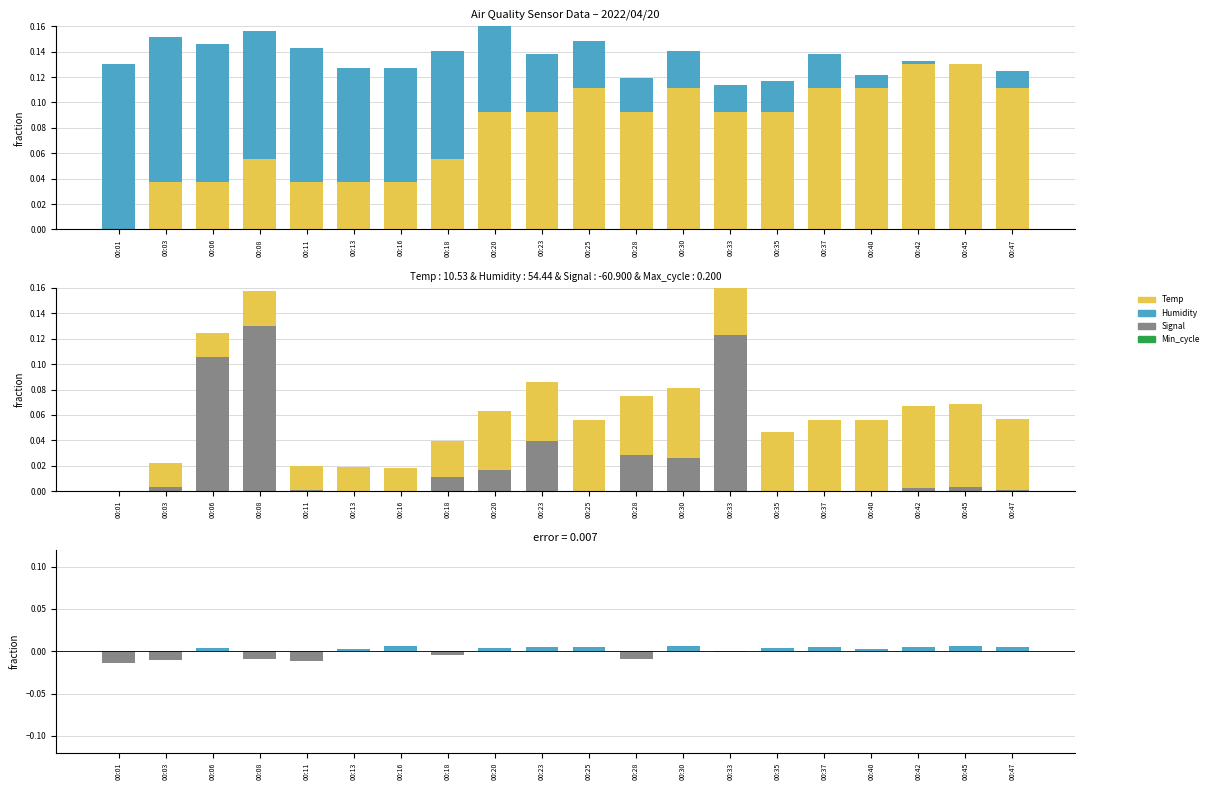

Reading left to right, list all the values displayed in this chart.

Temp: 0.0	0.0	0.0	0.0	0.0	0.0	0.0	0.0	0.0	0.0	0.1	0.0	0.1	0.0	0.0	0.1	0.1	0.1	0.1	0.1
Humidity: 0.1	0.1	0.1	0.1	0.1	0.1	0.1	0.1	0.1	0.0	0.0	0.0	0.0	0.0	0.0	0.0	0.0	0.0	0.0	0.0
Max_cycle: 0.0	0.0	0.1	0.1	0.0	0.0	0.0	0.0	0.0	0.0	0.0	0.0	0.0	0.1	0.0	0.0	0.0	0.0	0.0	0.0
Signal diff: -0.0	-0.0	0.0	-0.0	-0.0	0.0	0.0	-0.0	0.0	0.0	0.0	-0.0	0.0	-0.0	0.0	0.0	0.0	0.0	0.0	0.0